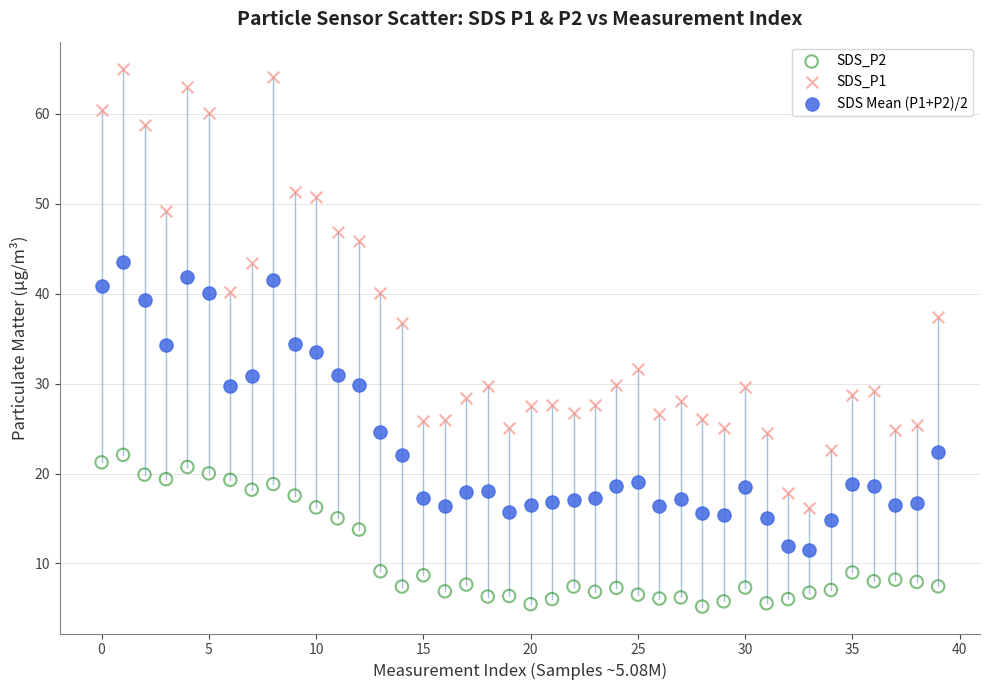

Which series contains the highest Y value?

SDS_P1